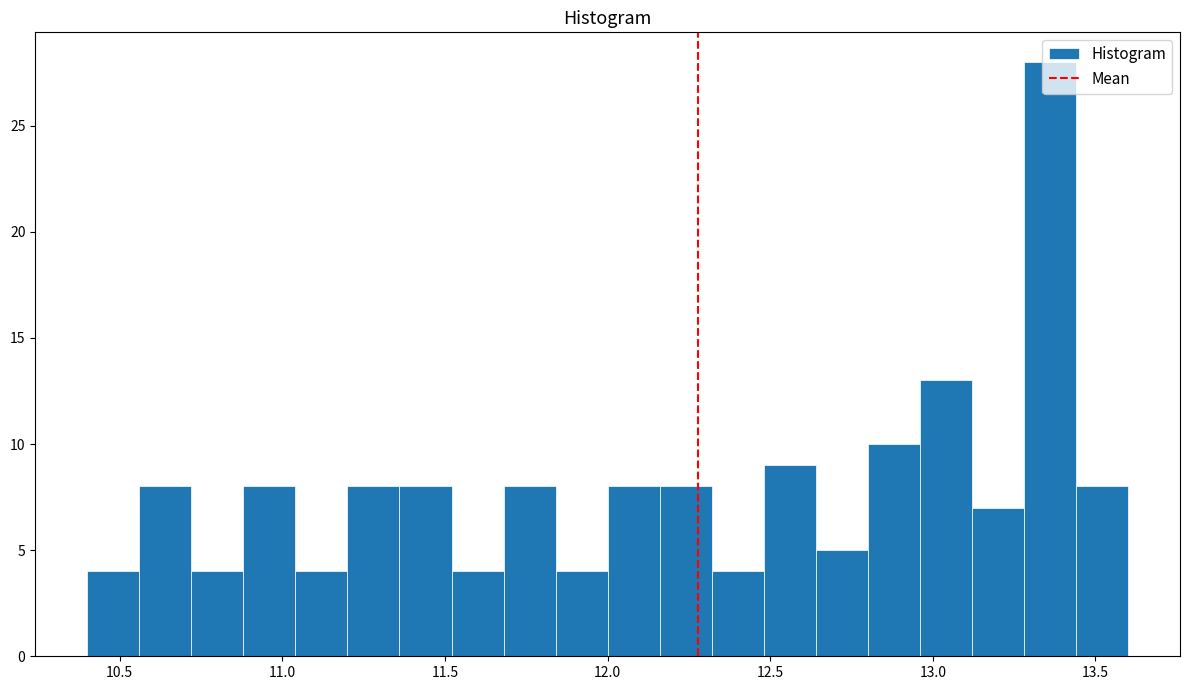

Read against the x-axis, roughly where is the centre of the tallest bar?

13.35